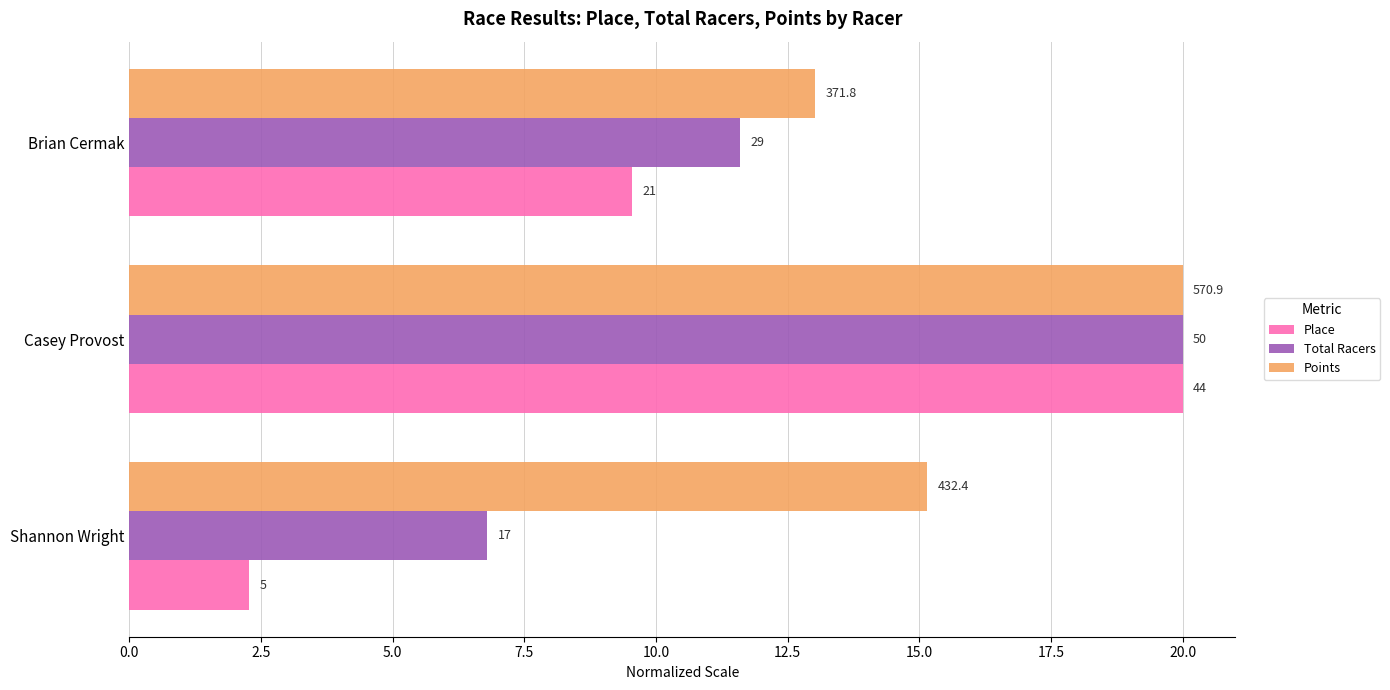

Where is Place nearest to the value 11?

Brian Cermak